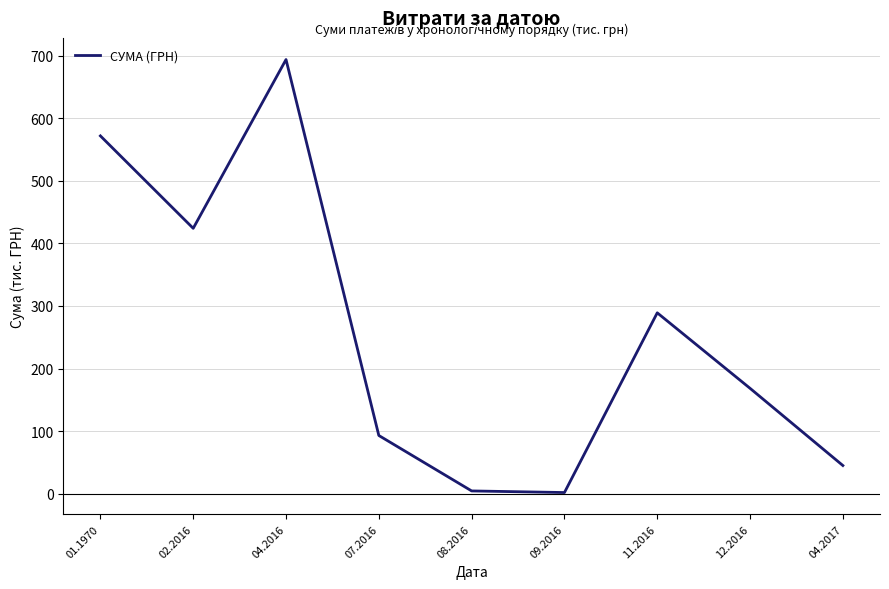

Where is the data nearest to the value 347?

11.2016